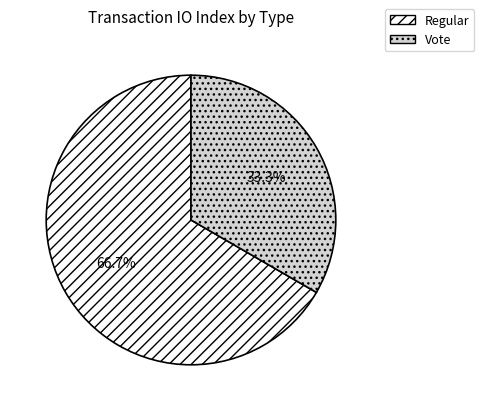

How many segments does this pie chart have?

2